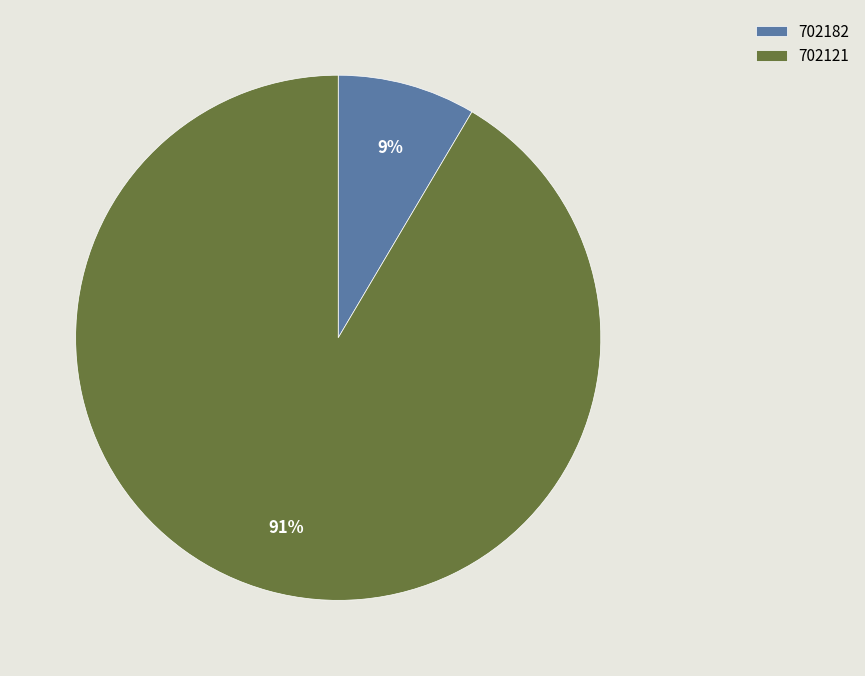

What is the ratio of the value at 702182 to the value at 702121?

0.1